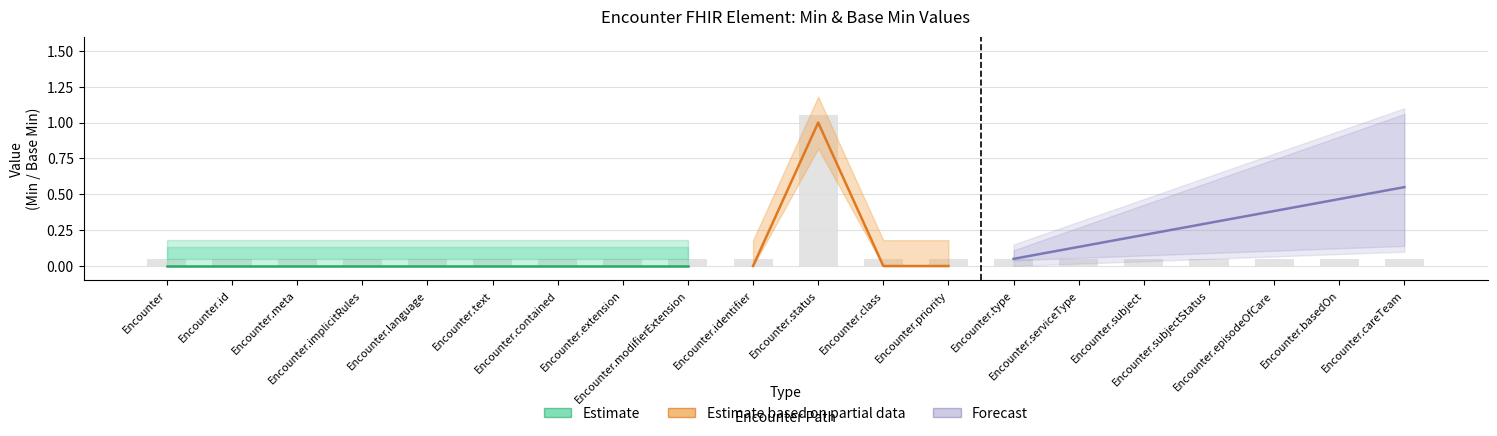

Which has a higher value, Encounter.extension or Encounter.language?

Encounter.extension